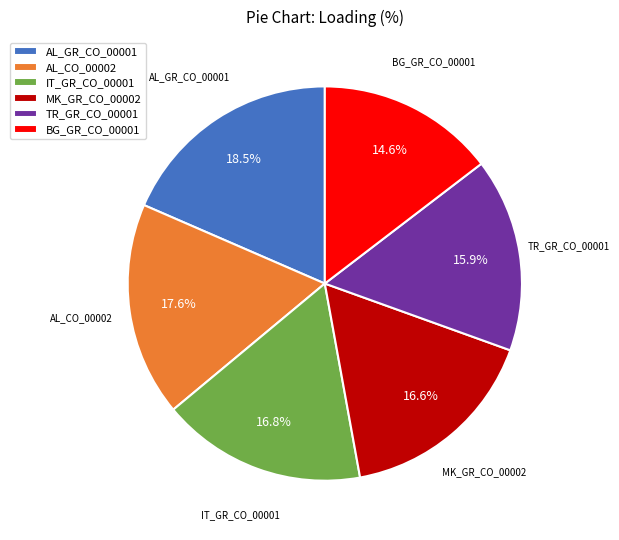

Is it true that IT_GR_CO_00001 is 9% of the pie?

False